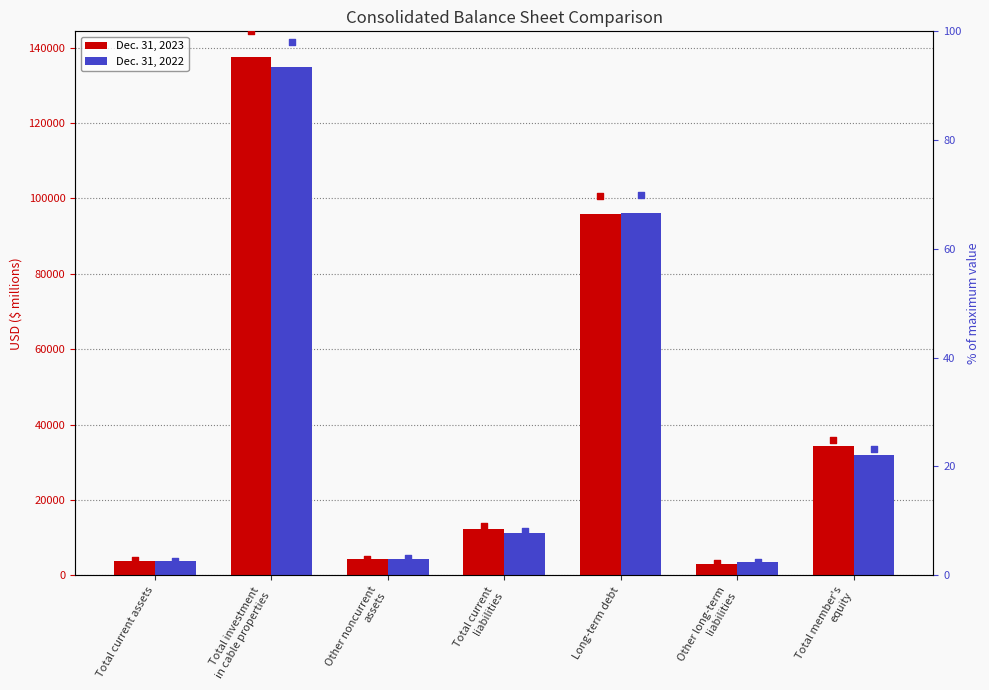

What are all the series names shown in the legend?

Dec. 31, 2023, Dec. 31, 2022